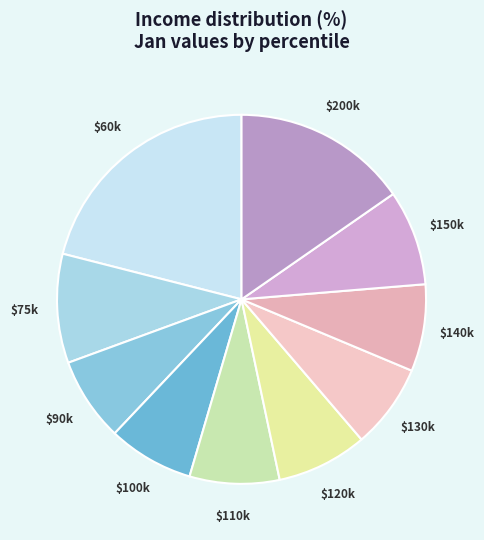

To the nearest percent, what is the average slice percentage?

10%